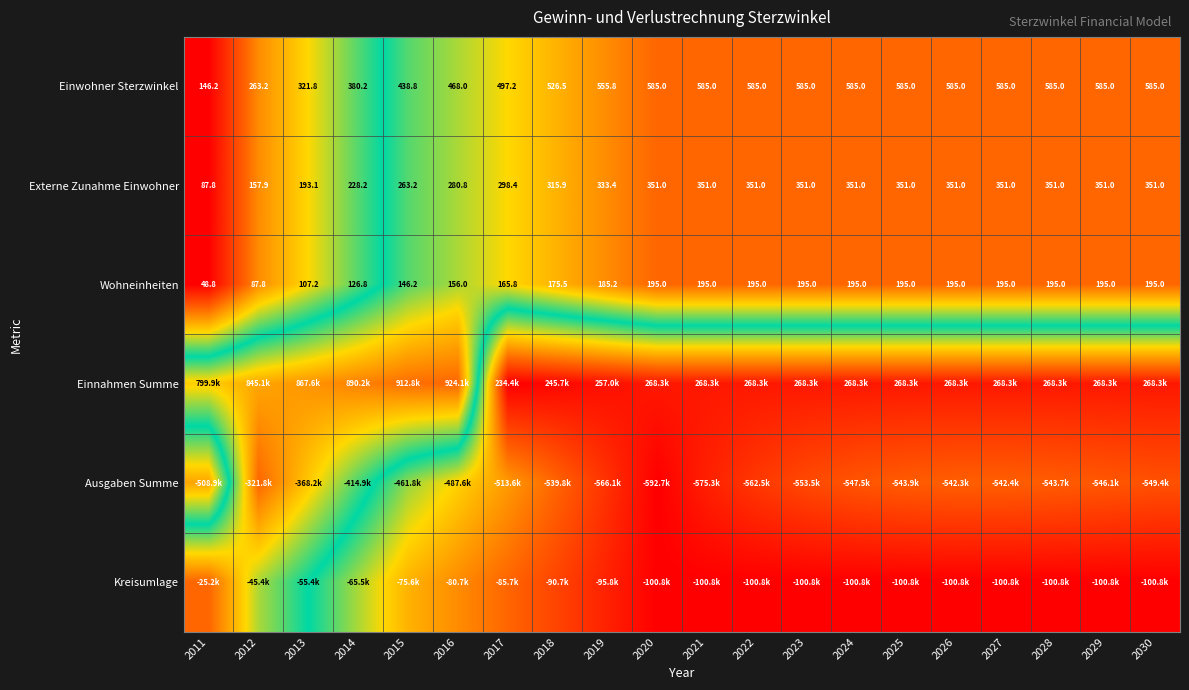

How many data points in Externe Zunahme Einwohner are less than 351?

9